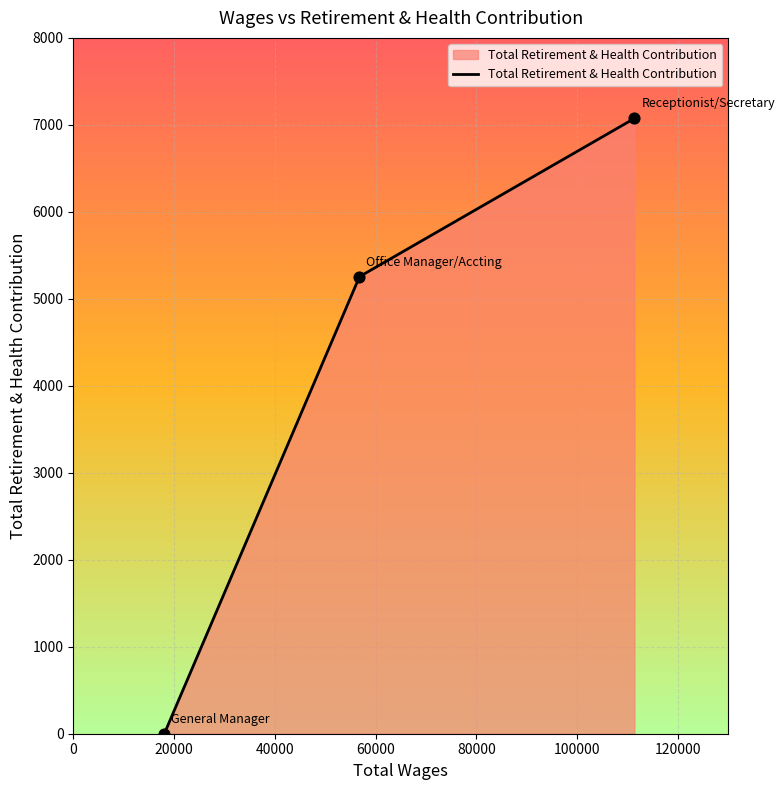

What is the average value?

4110